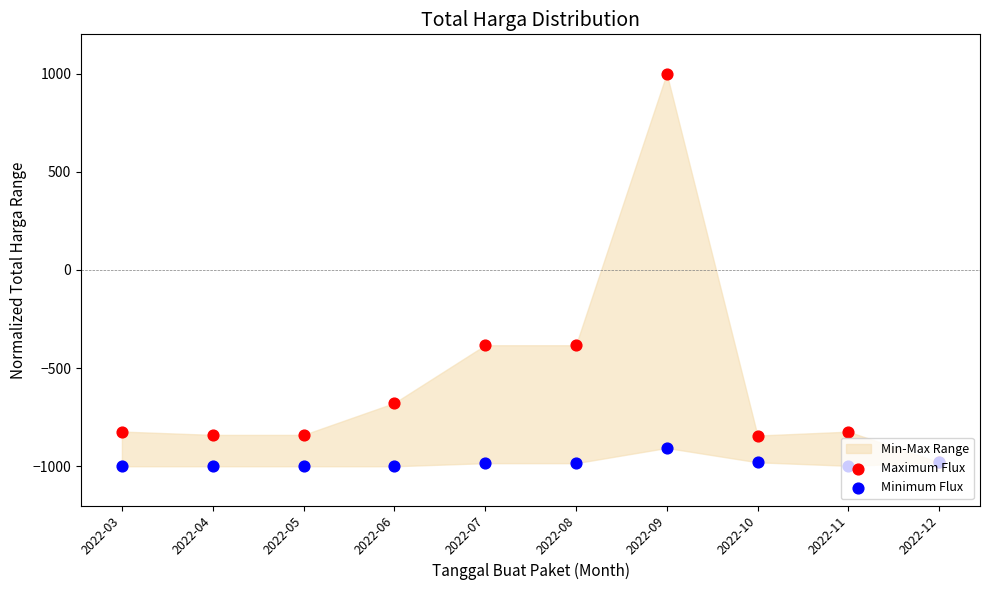

Which series reaches the maximum Y coordinate?

Maximum Flux